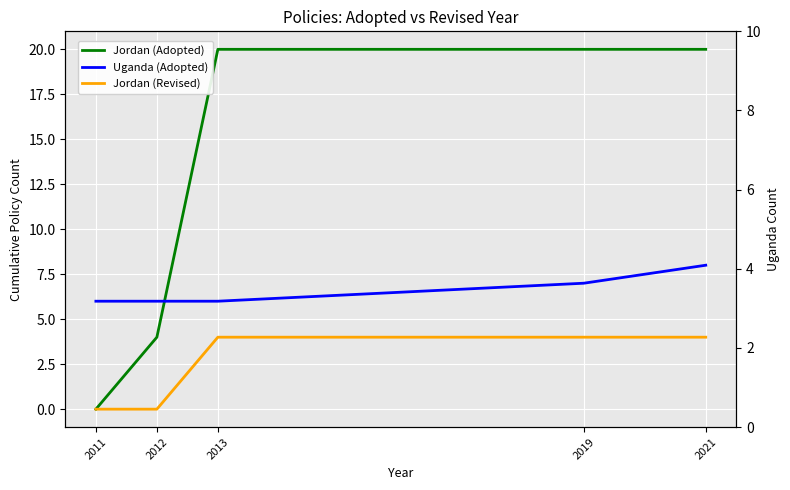

Is it true that Jordan (Adopted) equals 8 at 2021?

False